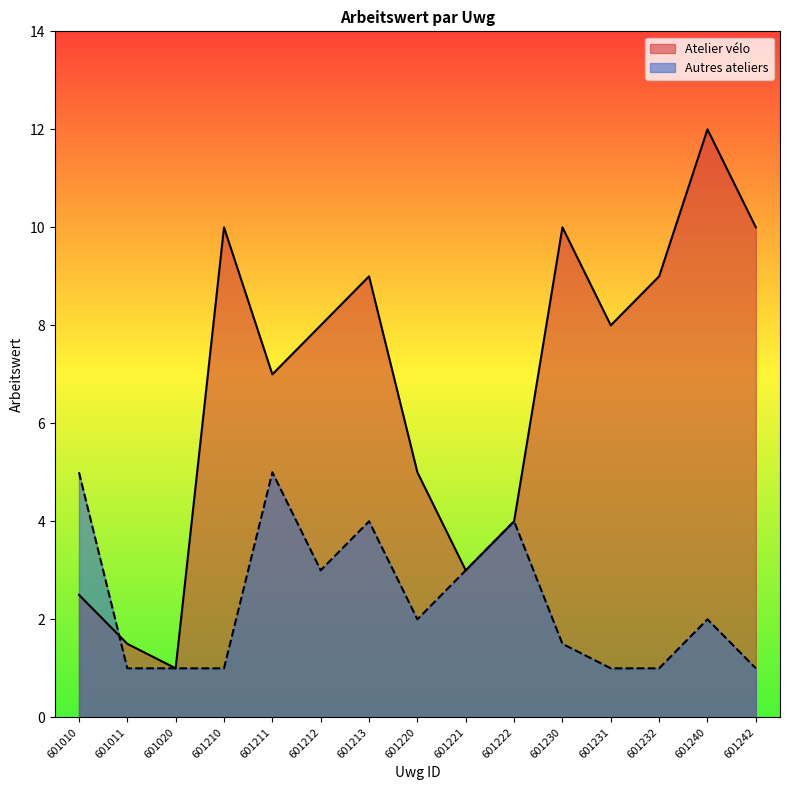

How many lines are shown in the chart?

2